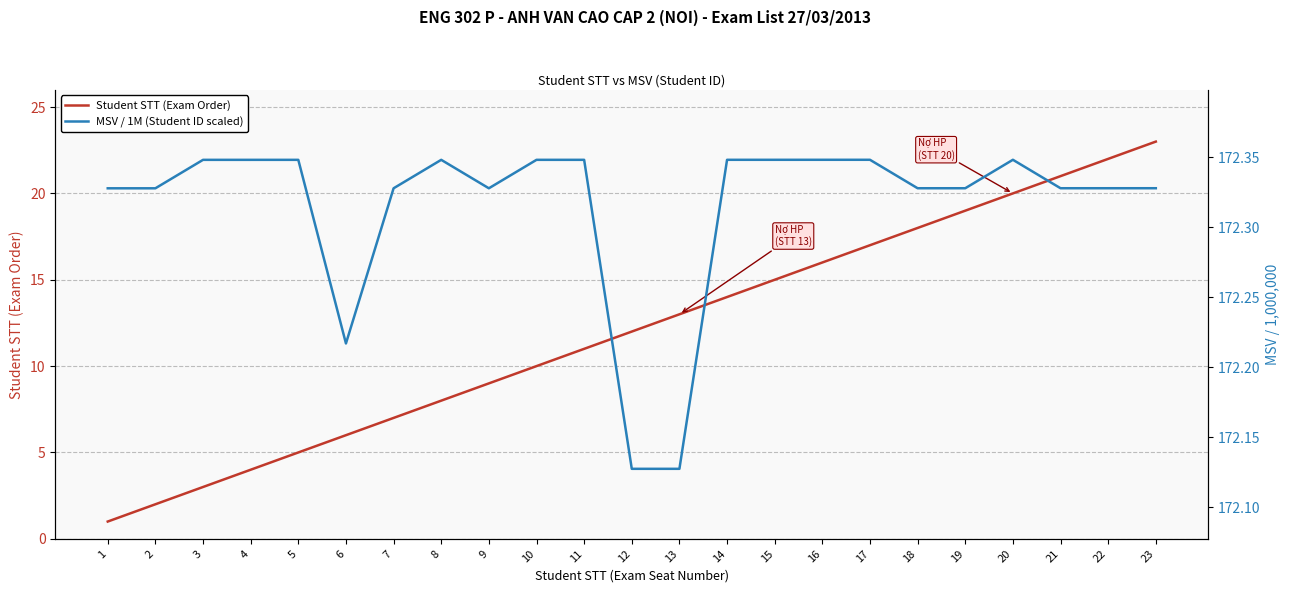

Which has a higher value, 16 or 8?

16